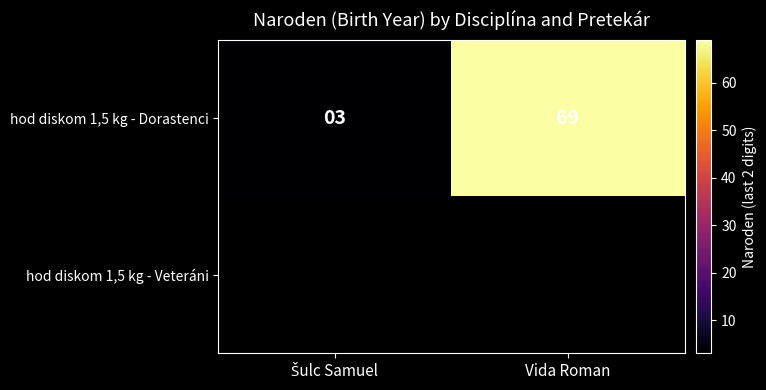

How many hod diskom 1,5 kg - Dorastenci values are between 3 and 69?

2